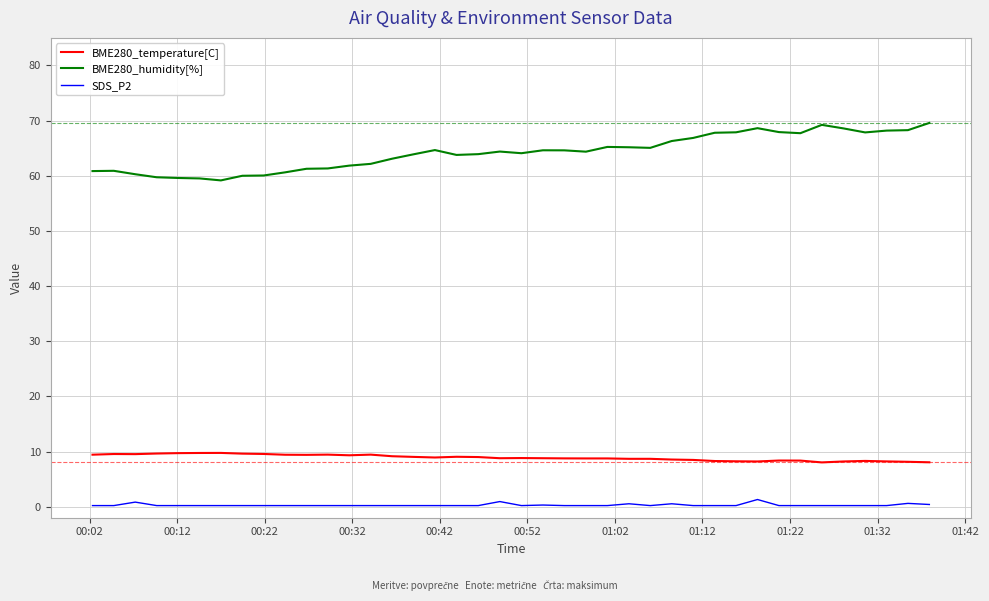

Which series has the widest spread of values?

BME280_humidity[%]